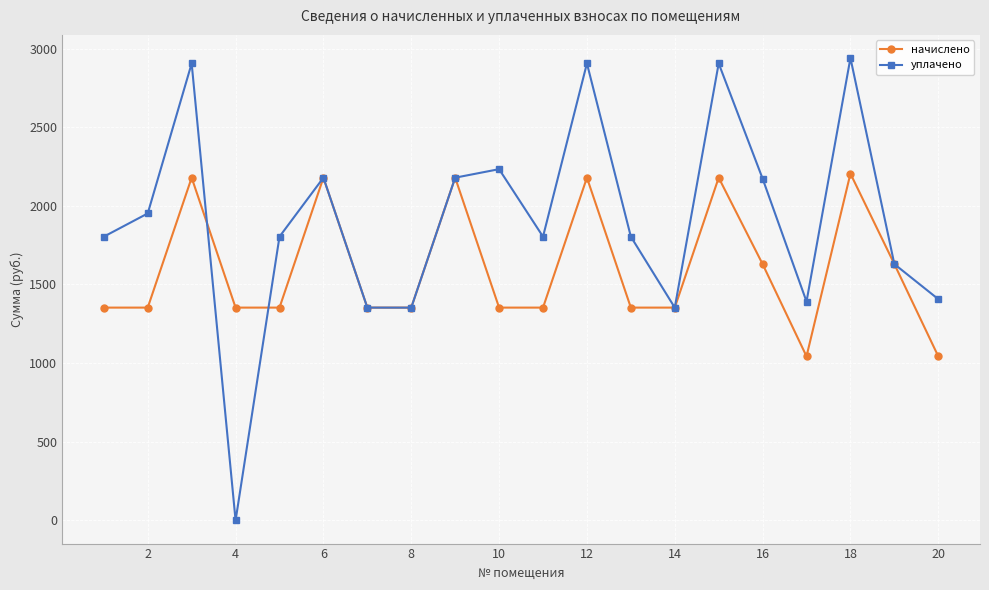

At how many categories does at least one series exceed 2655?

4